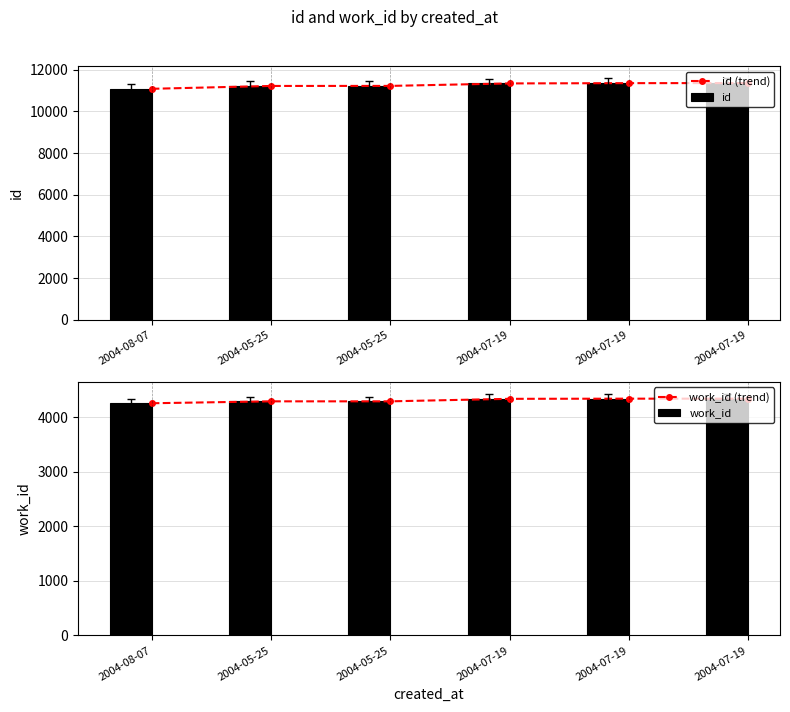

What is the difference between the work_id values at 2004-08-07 and 2004-07-19?

81